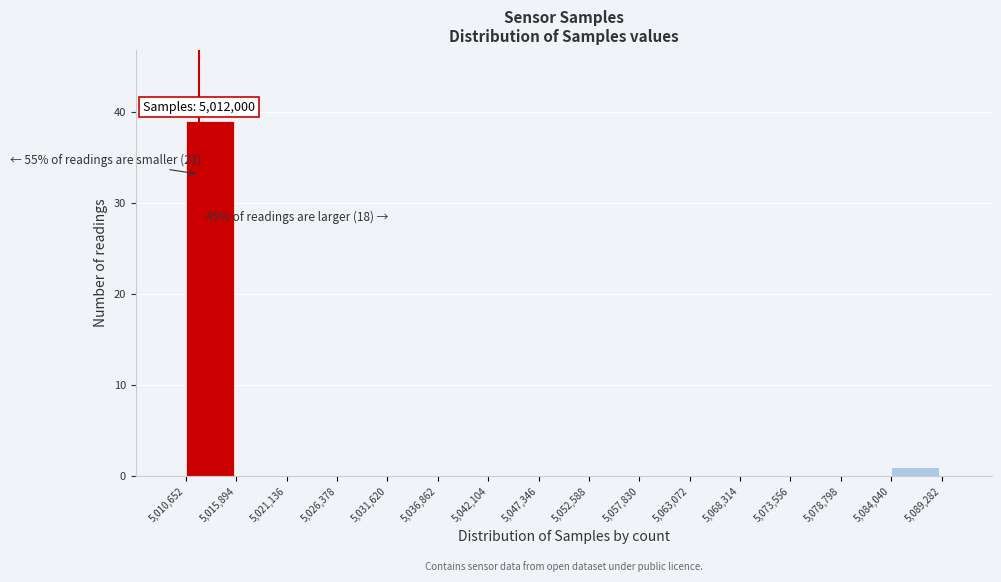

Which range on the x-axis has the tallest bar?

5,010,652 to 5,015,894